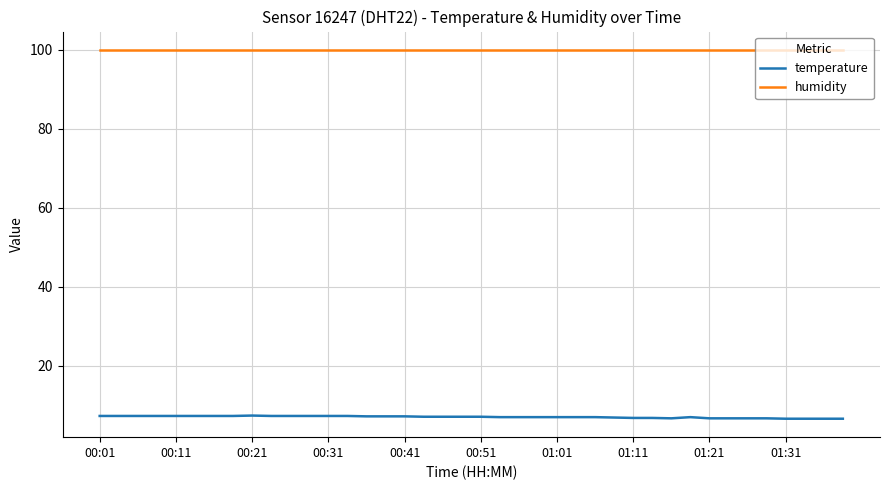

Which series has the largest total across all categories?

humidity